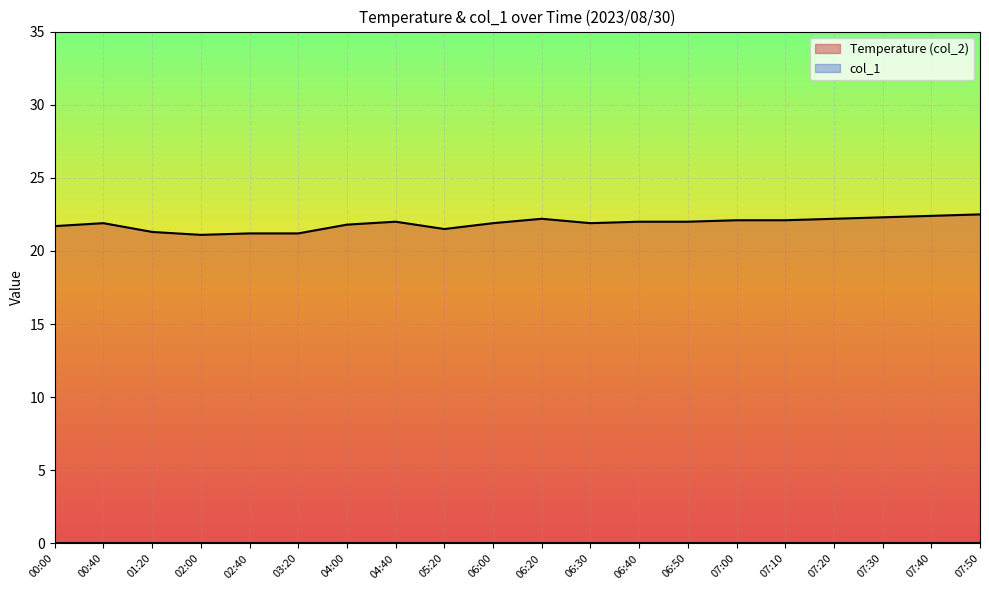

Does the chart display data point markers on the line(s)?

No